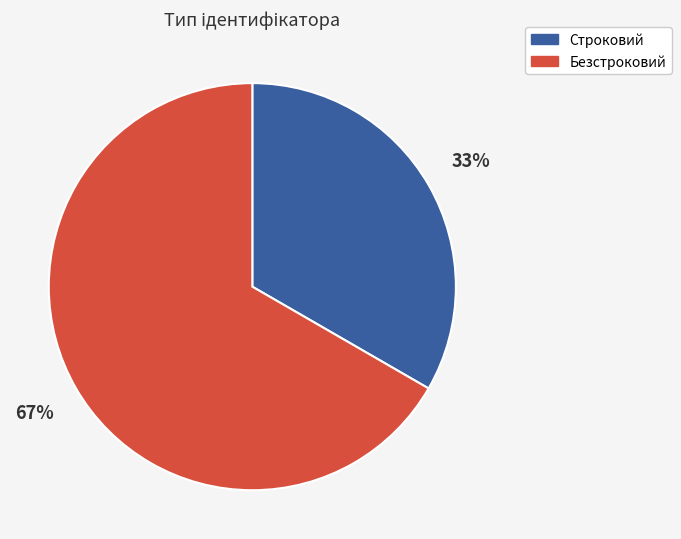

To the nearest percent, what is the average slice percentage?

50%